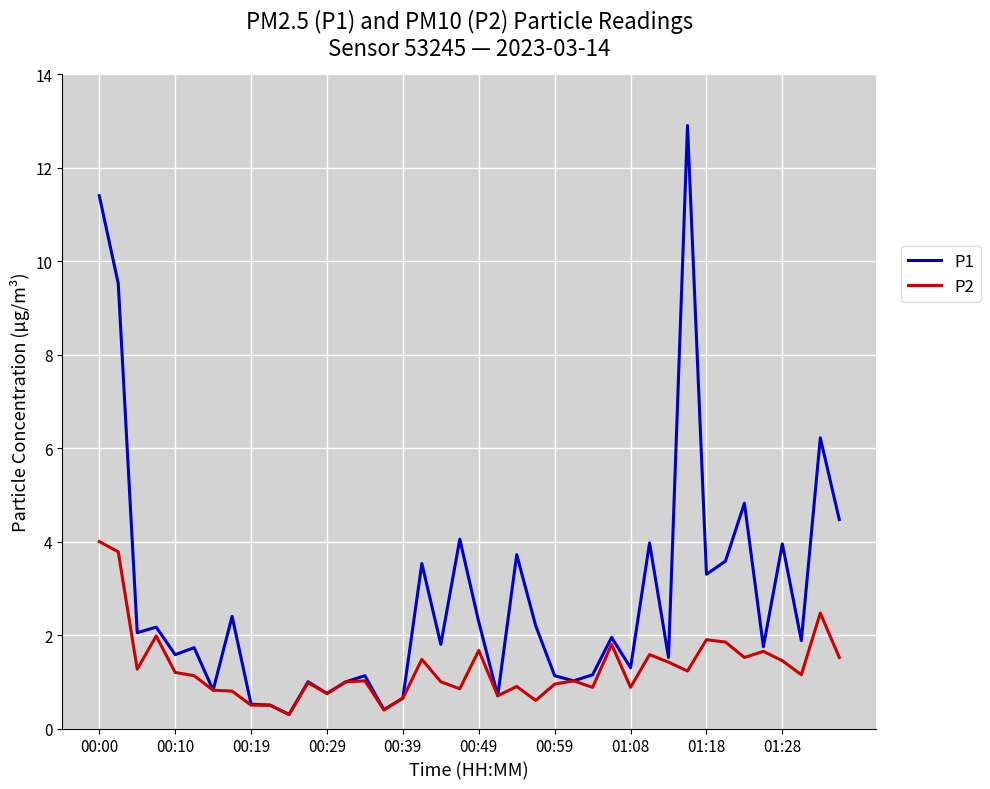

List the series in order of their peak value, highest first.

P1, P2